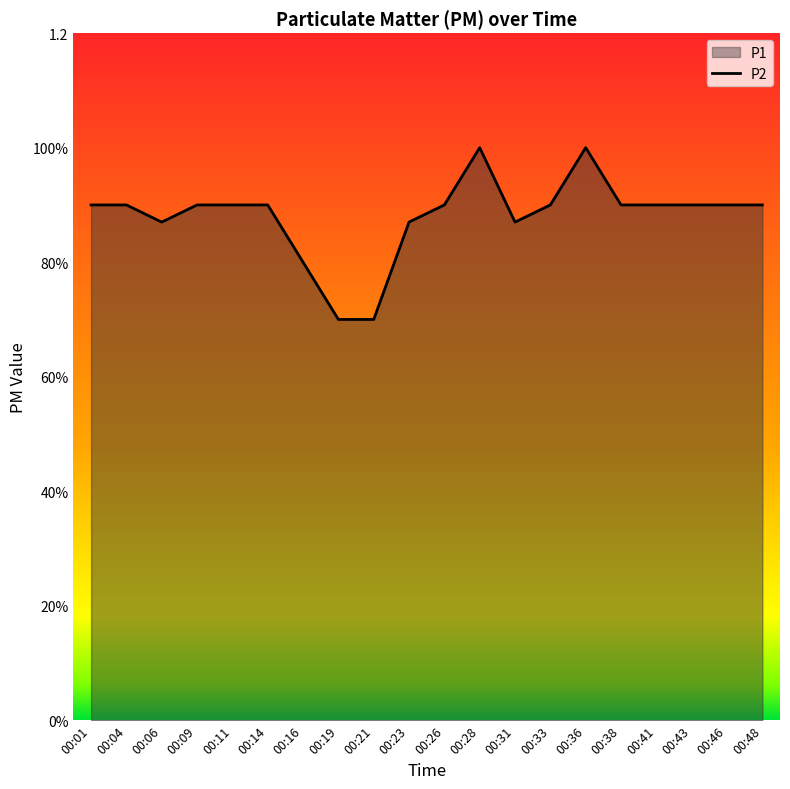

Reading right to left, extract all data points from this chart.

00:48=0.9	00:46=0.9	00:43=0.9	00:41=0.9	00:38=0.9	00:36=1.0	00:33=0.9	00:31=0.9	00:28=1.0	00:26=0.9	00:23=0.9	00:21=0.7	00:19=0.7	00:16=0.8	00:14=0.9	00:11=0.9	00:09=0.9	00:06=0.9	00:04=0.9	00:01=0.9